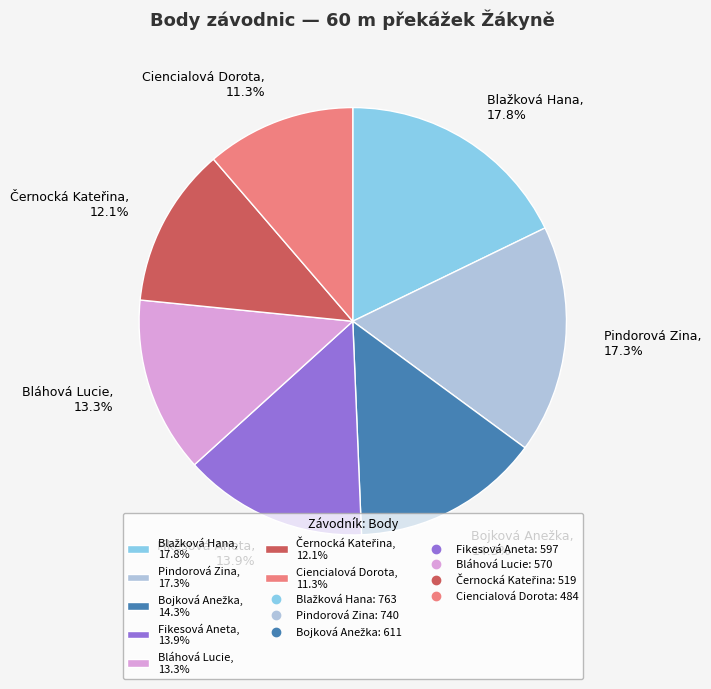

How many segments does this pie chart have?

7